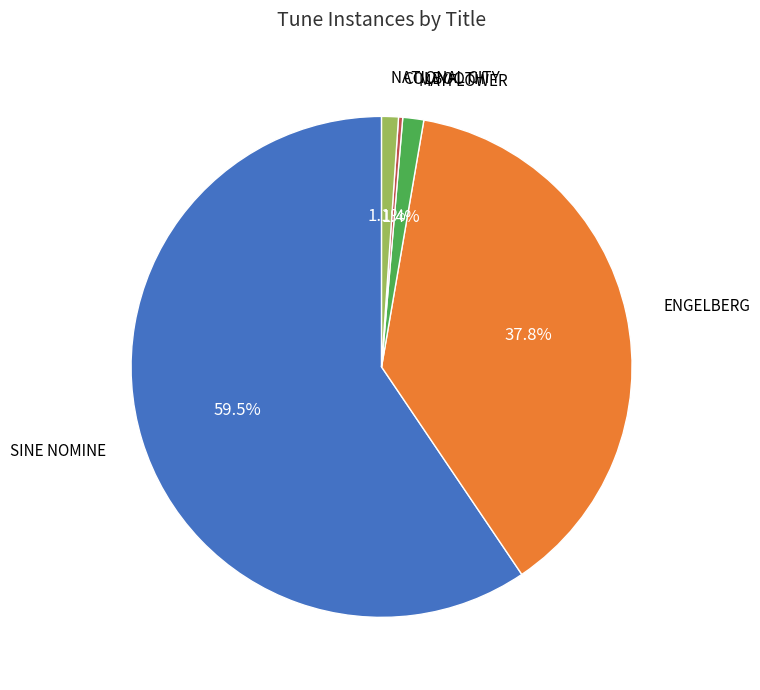

True or false: NATIONAL CITY accounts for 11% of the total.

False